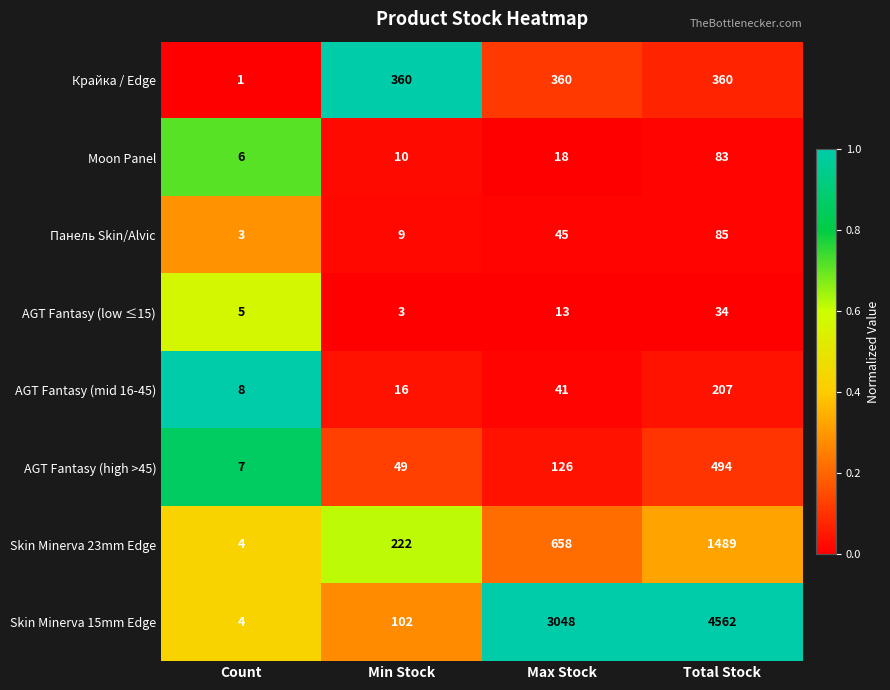

How many distinct data groups are displayed?

8